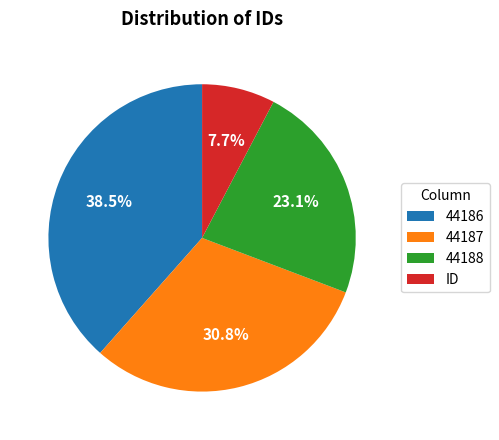

What is the smallest slice in the pie chart?

ID